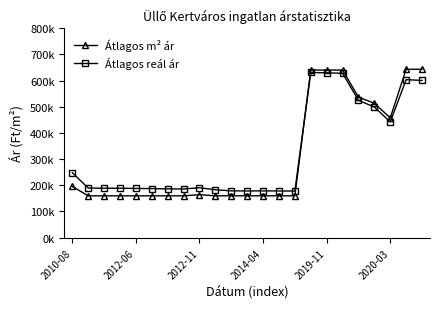

Where is Átlagos m² ár nearest to the value 401612?

2020-03